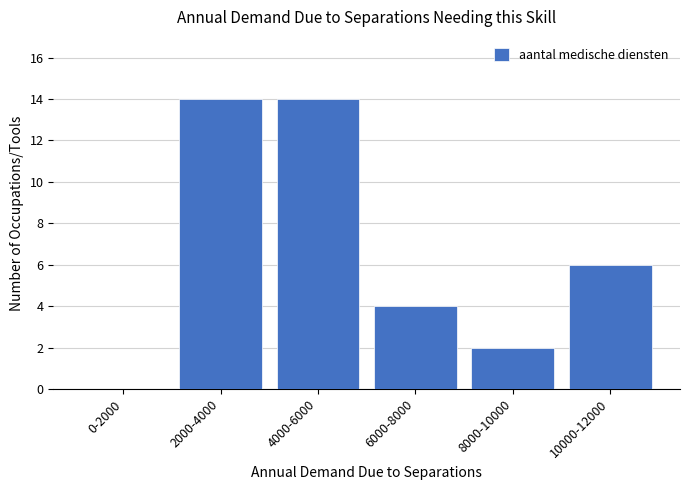

Reading right to left, what are all the values shown in this chart?

10000-12000=6	8000-10000=2	6000-8000=4	4000-6000=14	2000-4000=14	0-2000=0